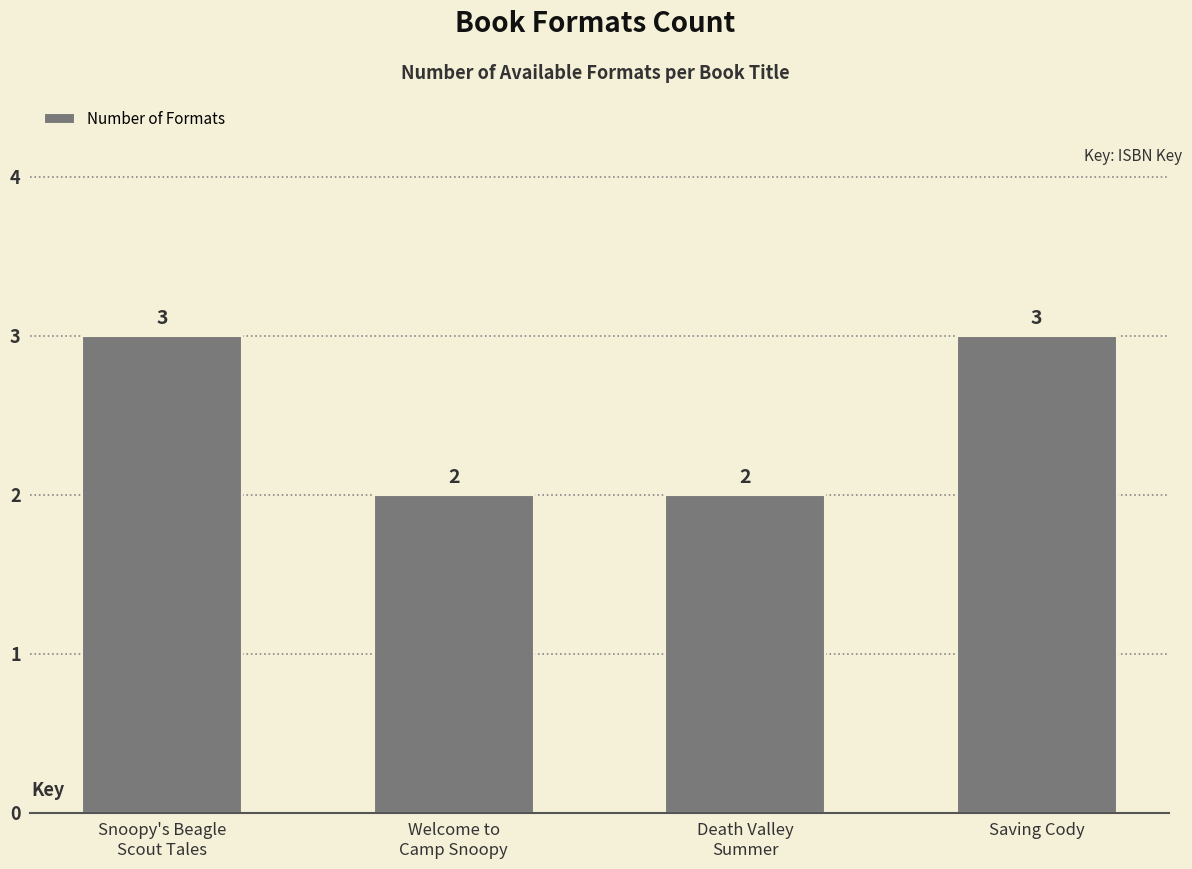

What is the label of the 1st bar from the right?

Saving Cody